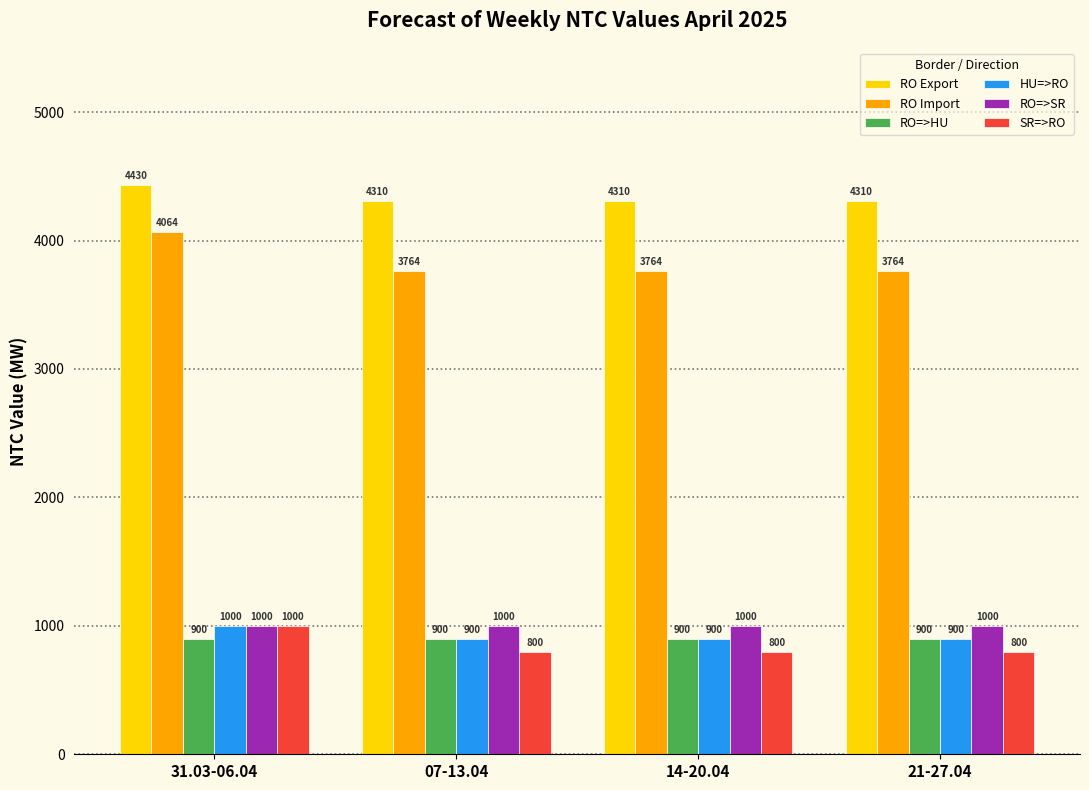

What is the label of the 3rd bar from the right?

07-13.04